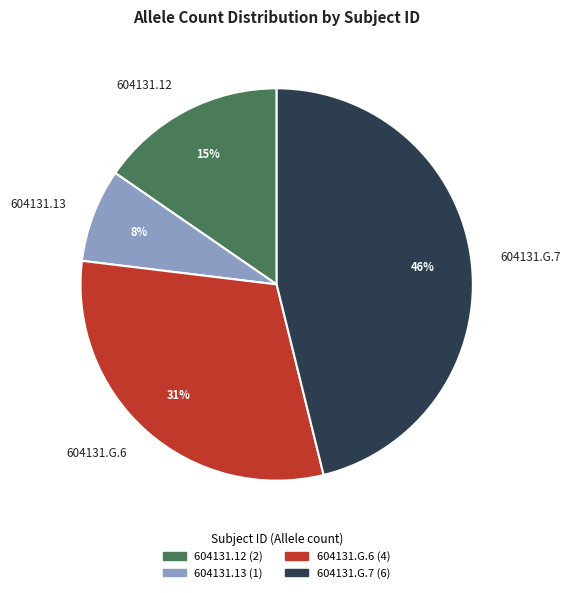

To the nearest percent, what is the average slice percentage?

25%